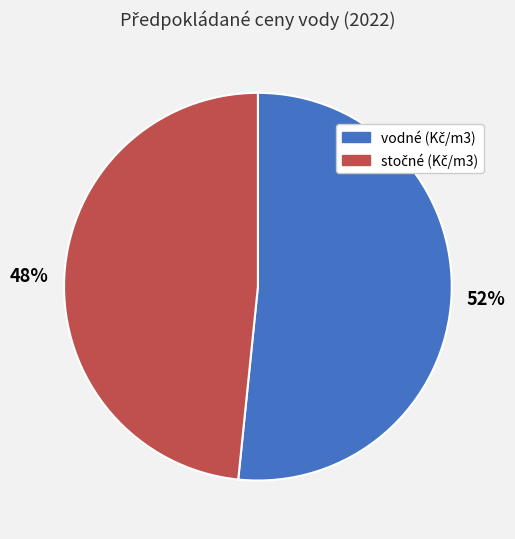

Does any single category account for the majority?

Yes